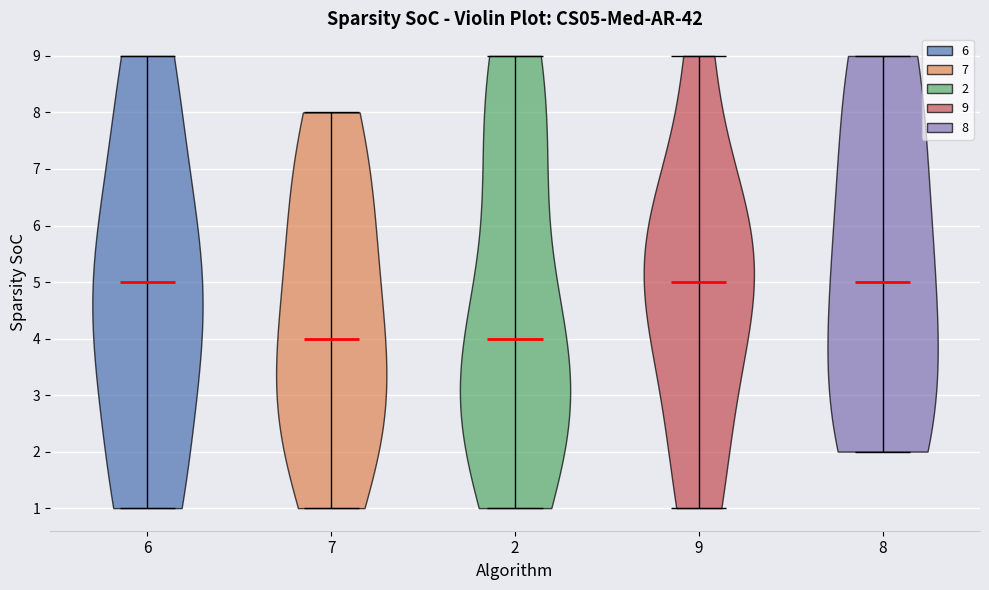

Reading left to right, read every violin against the y-axis: where its median line is, and the lowest and highest points it reaches. The values are not printed on the chart, so give them approximately, as read against the axis.

6: median line 5, lowest point 1, highest point 9
7: median line 4, lowest point 1, highest point 8
2: median line 4, lowest point 1, highest point 9
9: median line 5, lowest point 1, highest point 9
8: median line 5, lowest point 2, highest point 9